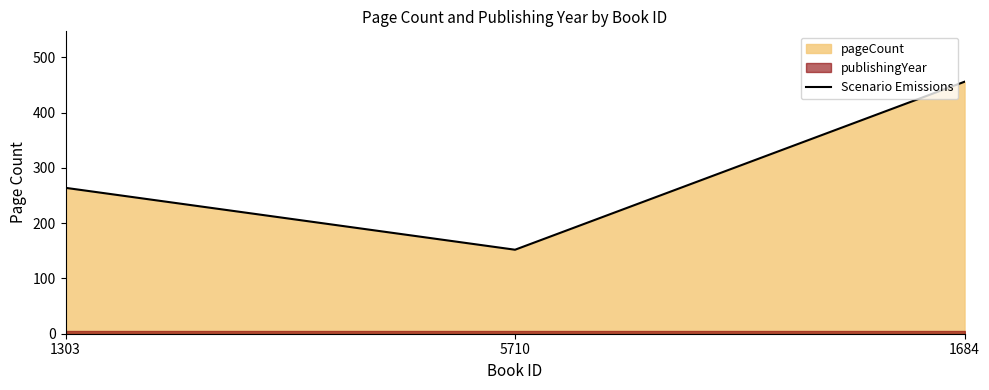

What is the label of the 1st point from the right?

1684